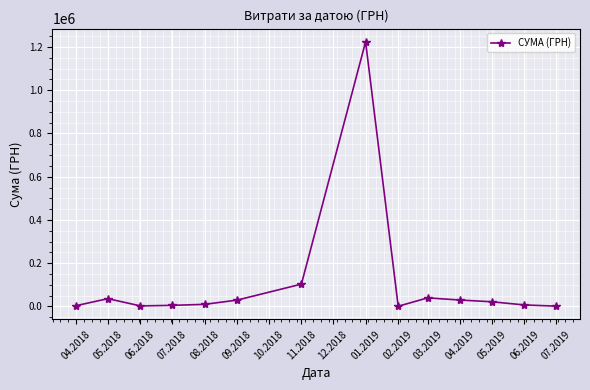

What is the ratio of the value at 05.2019 to the value at 06.2018?

8.3